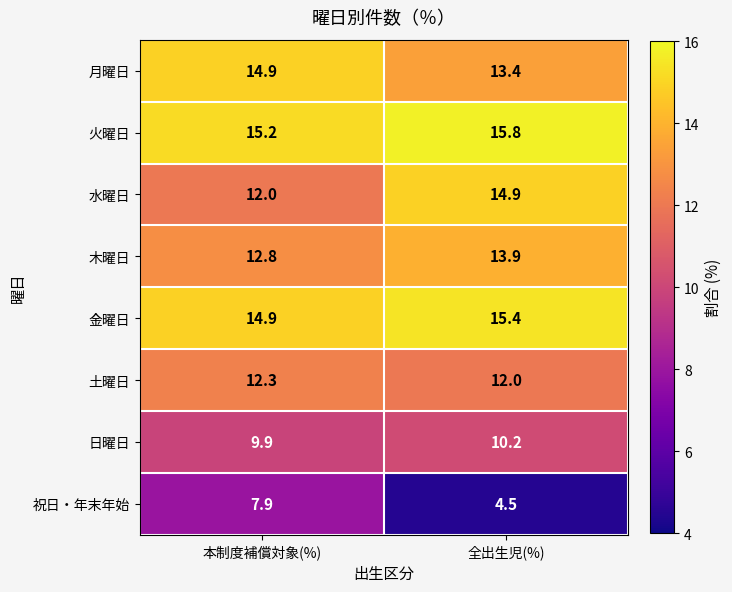

Reading left to right, transcribe all the data shown in this chart.

月曜日: 14.9	13.4
火曜日: 15.2	15.8
水曜日: 12.0	14.9
木曜日: 12.8	13.9
金曜日: 14.9	15.4
土曜日: 12.3	12.0
日曜日: 9.9	10.2
祝日・年末年始: 7.9	4.5